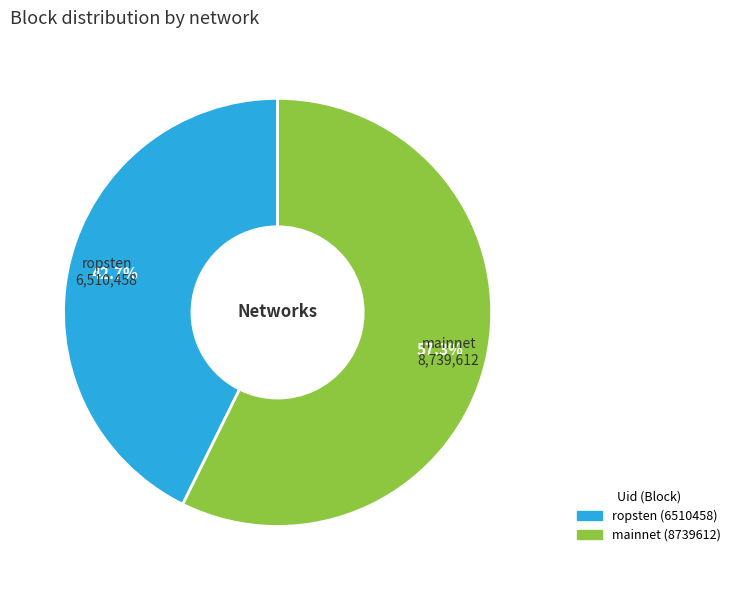

Is there any slice that represents more than half of the pie?

Yes